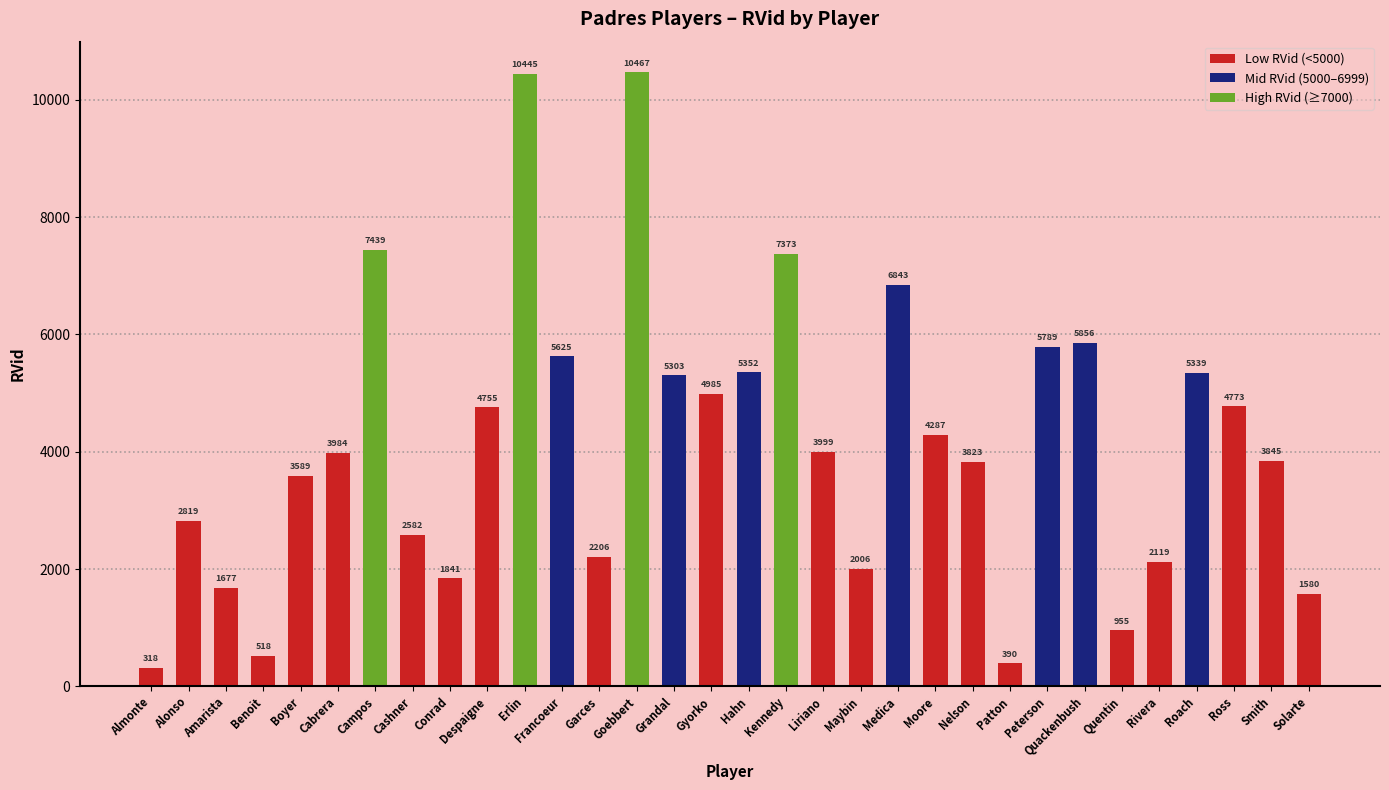

Where does the data first go above 3999?

Campos